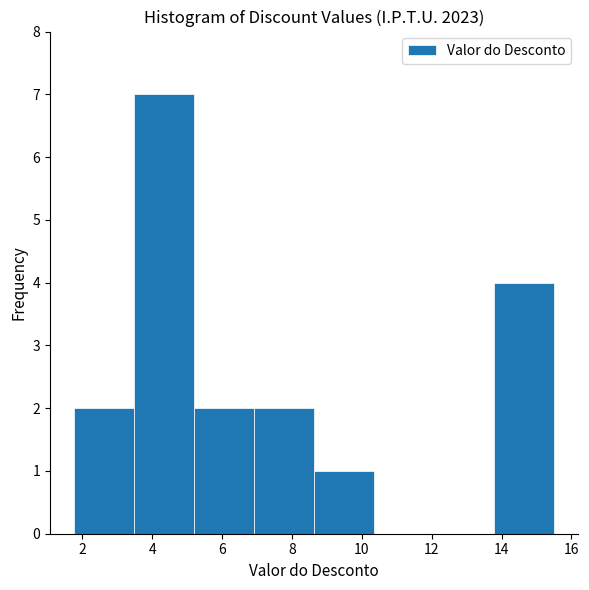

How tall is the bar that spans 7.0 to 8.6 on the x-axis? Neither the bar edges nor the heights are printed on the chart, so give them approximately, as read against the axes.

2